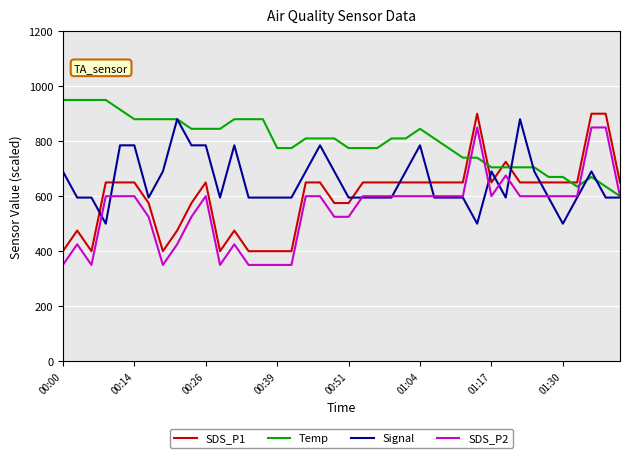

Rank the series by their average value, from lowest to highest.

SDS_P2, SDS_P1, Signal, Temp